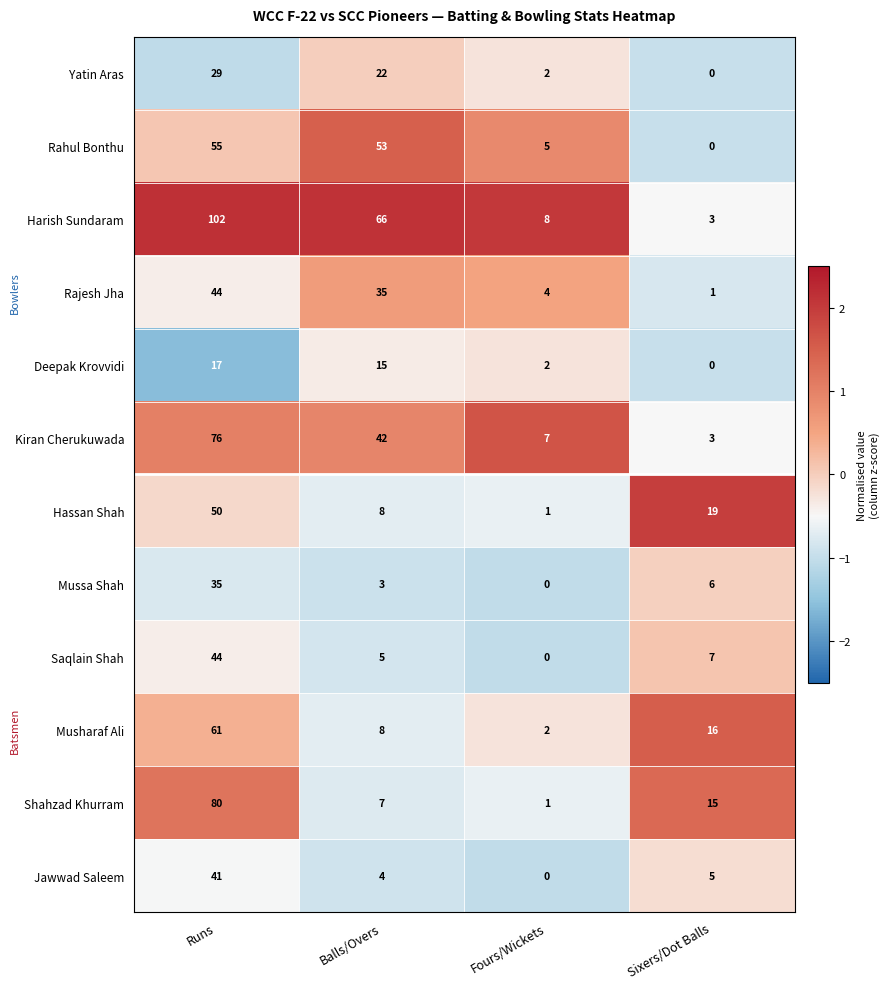

Which series changed the most between Fours/Wickets and Sixers/Dot Balls?

Hassan Shah